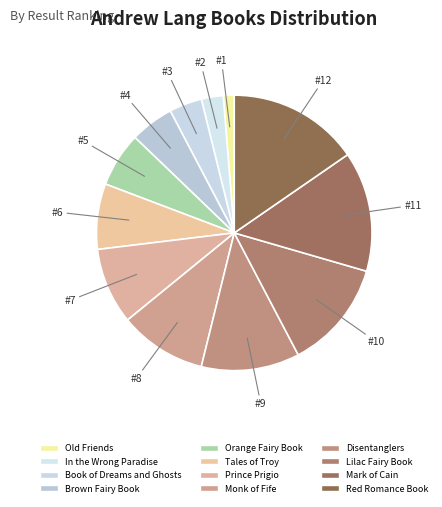

Count the number of slices in the pie.

12